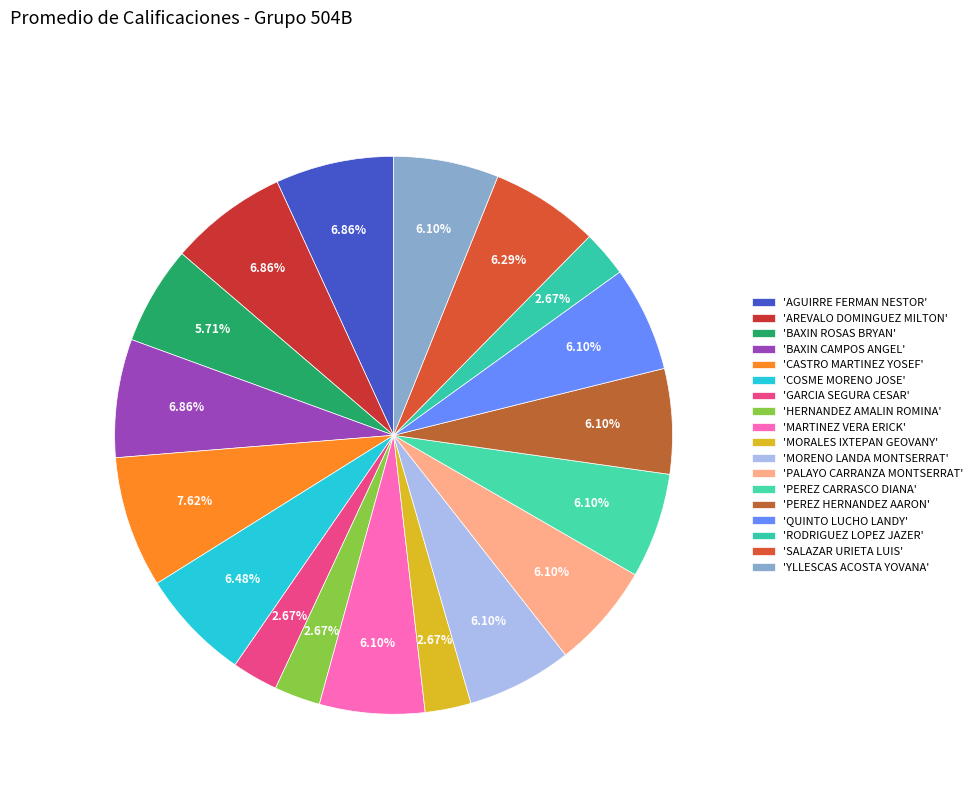

How many slices are in this pie chart?

18